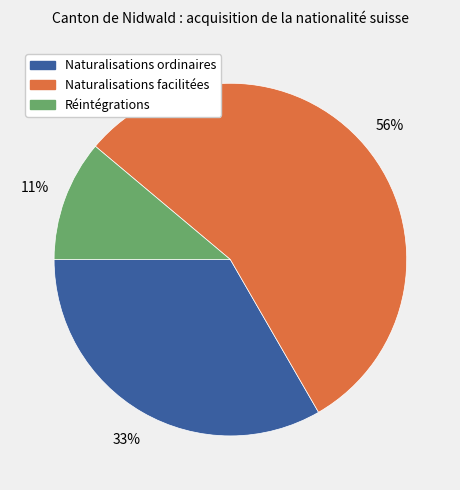

Which slice is the smallest?

Réintégrations